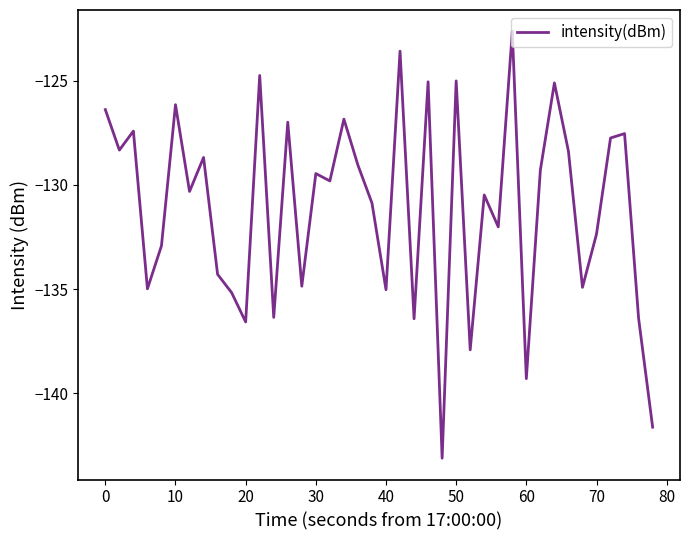

What is the maximum value shown in the chart?

-122.6